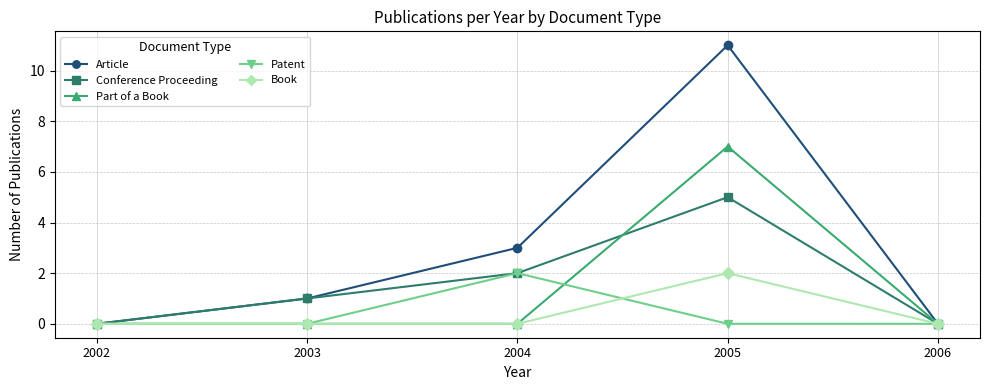

What is the value of the Patent point at the 3rd from the left?

2